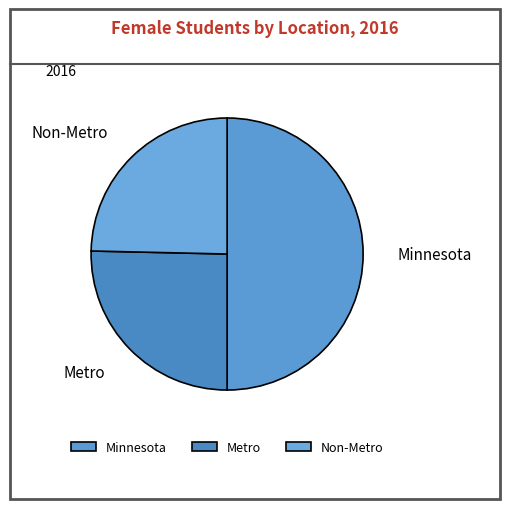

Rank the categories by value from highest to lowest.

Minnesota, Metro, Non-Metro